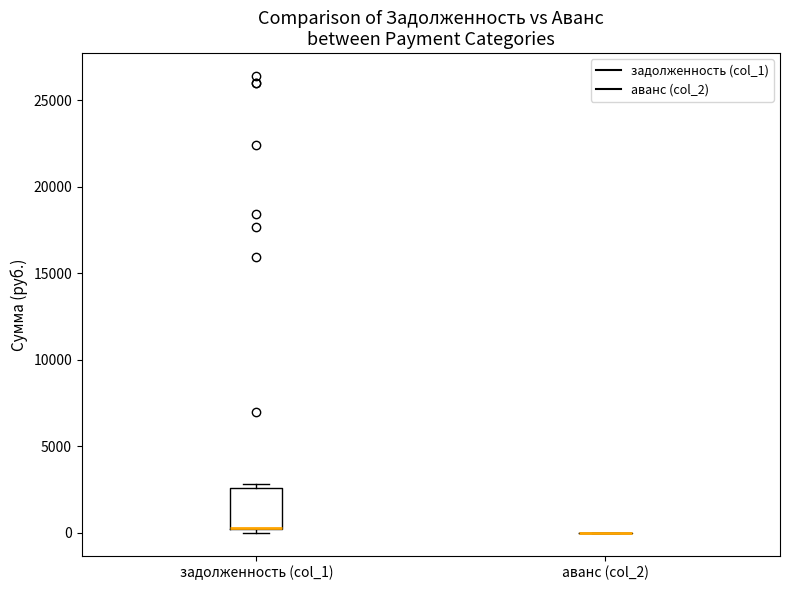

Reading left to right, transcribe this box plot: for each box, give where its median line is, the range the box spans, and where its two whiskers end, as read against the y-axis. The values are not printed on the chart, so give them approximately, as read against the axis.

задолженность (col_1): median 500 (drawn on the box's lower edge), box 0 to 2500, whiskers 0 (just below the box's lower edge) to 3000
аванс (col_2): box collapsed to a line at 0, whiskers 0 to 0